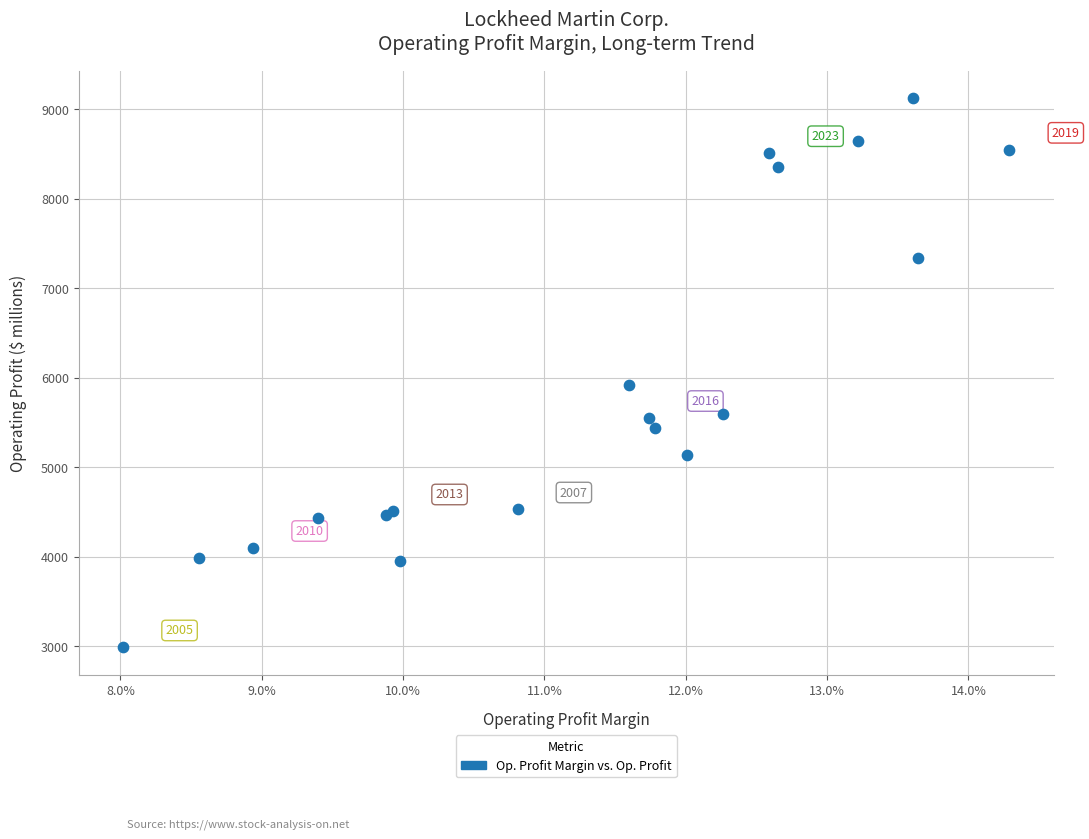

What Y value in the scatter plot is closest to 6054?

5921